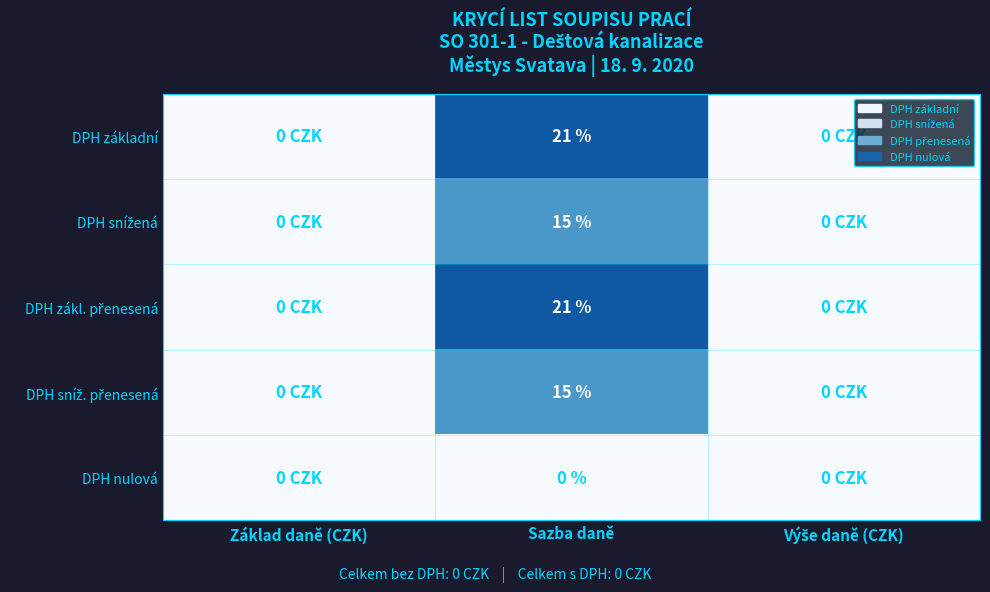

What is the difference between the highest and lowest values at Sazba daně?

21